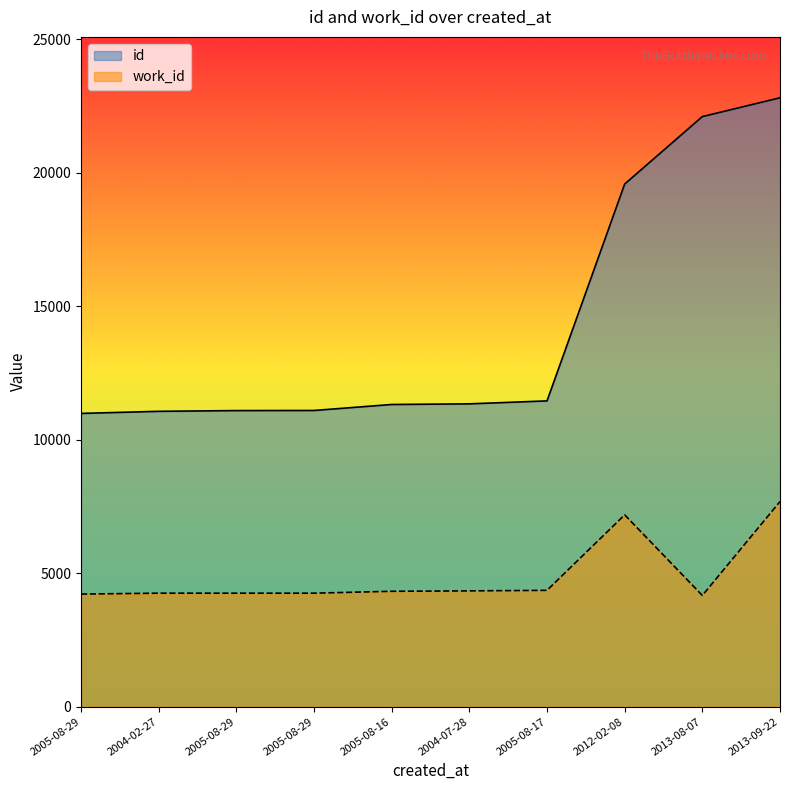

True or false: id and work_id cross at least once.

False